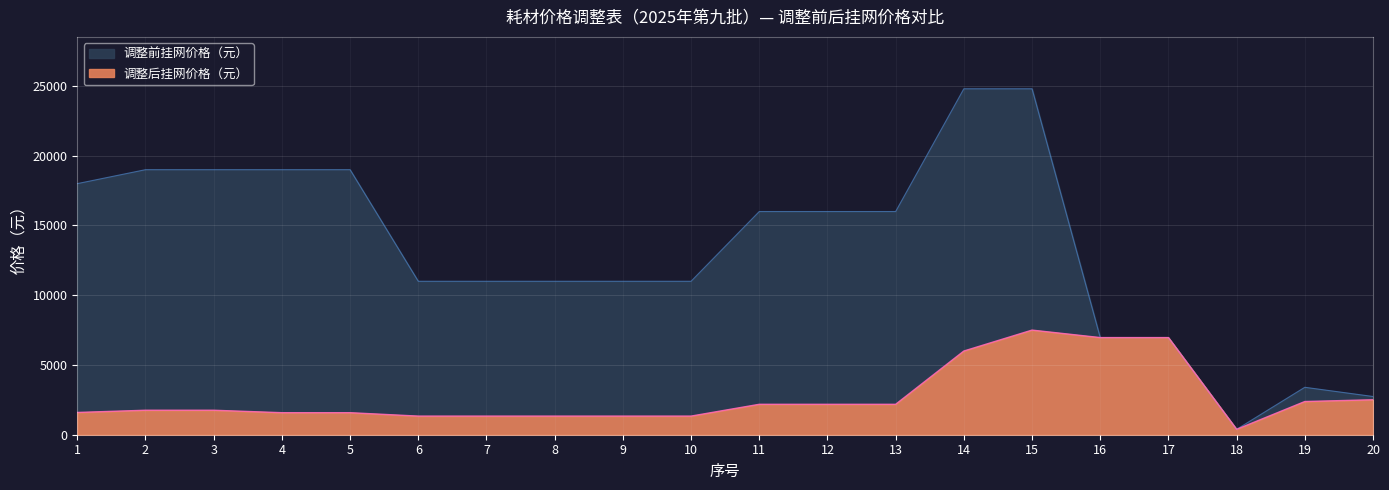

What is the difference between the second highest and second lowest values in the 调整后挂网价格（元） series?

5629